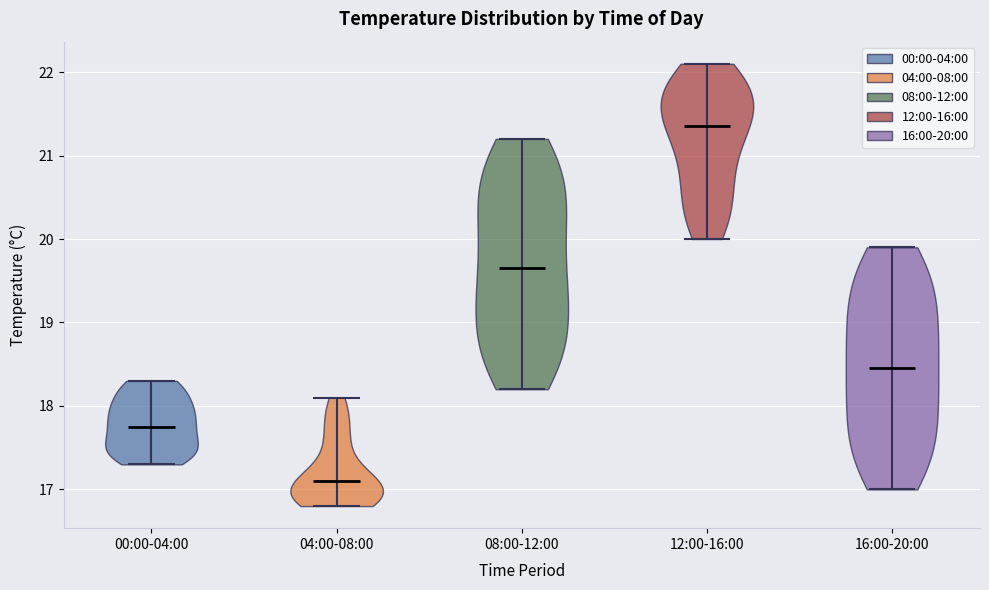

Reading left to right, read every violin against the y-axis: where its median line is, and the lowest and highest points it reaches. The values are not printed on the chart, so give them approximately, as read against the axis.

00:00-04:00: median line 17.8, lowest point 17.3, highest point 18.3
04:00-08:00: median line 17.1, lowest point 16.8, highest point 18.1
08:00-12:00: median line 19.7, lowest point 18.2, highest point 21.2
12:00-16:00: median line 21.4, lowest point 20.0, highest point 22.1
16:00-20:00: median line 18.5, lowest point 17.0, highest point 19.9